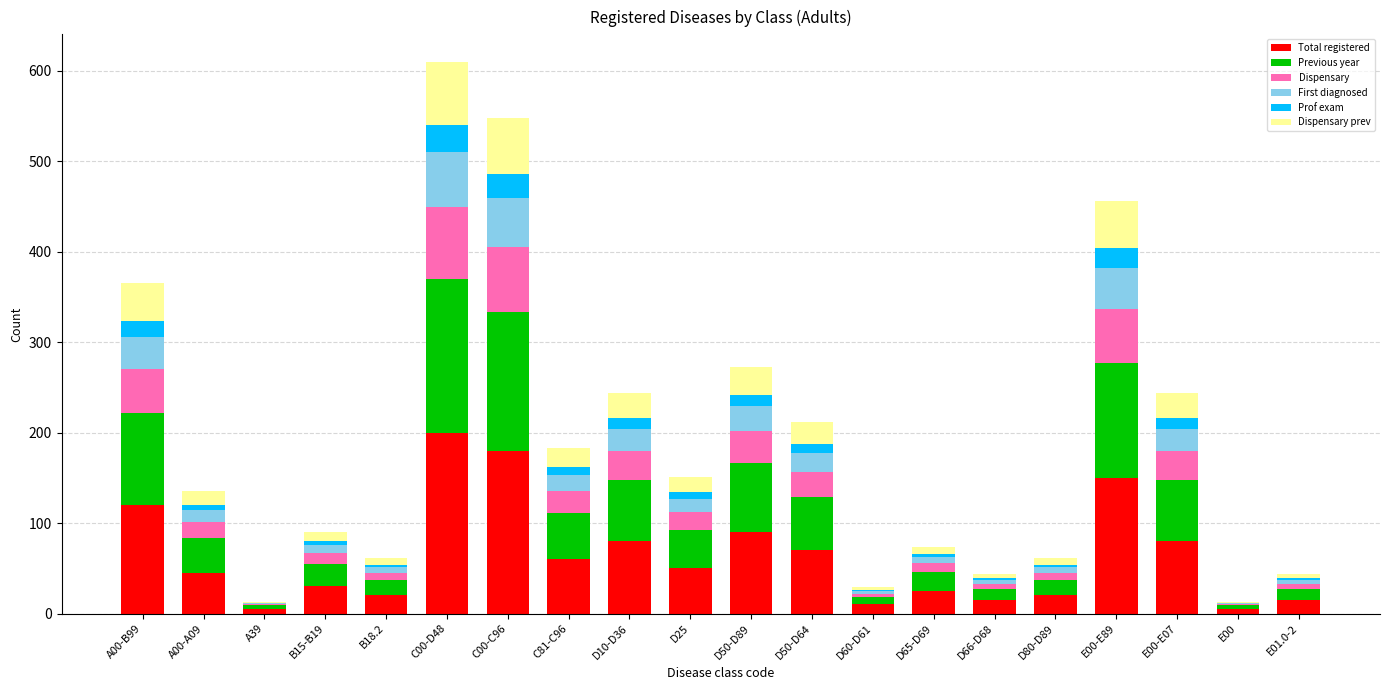

True or false: Total registered has a value of 143 at D10-D36.

False